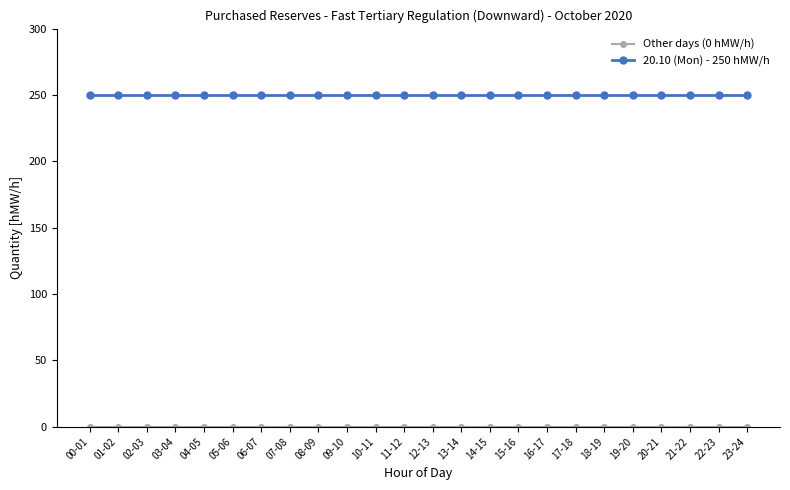

What is the label of the 20th point from the right?

04-05